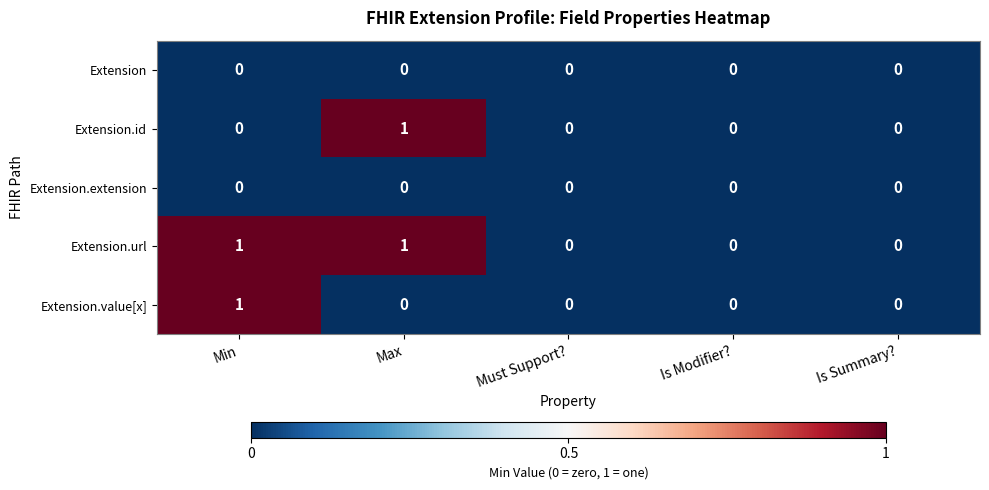

Reading left to right, list all the values displayed in this chart.

Extension: Min=0	Max=0	Must Support?=0	Is Modifier?=0	Is Summary?=0
Extension.id: Min=0	Max=1	Must Support?=0	Is Modifier?=0	Is Summary?=0
Extension.extension: Min=0	Max=0	Must Support?=0	Is Modifier?=0	Is Summary?=0
Extension.url: Min=1	Max=1	Must Support?=0	Is Modifier?=0	Is Summary?=0
Extension.value[x]: Min=1	Max=0	Must Support?=0	Is Modifier?=0	Is Summary?=0